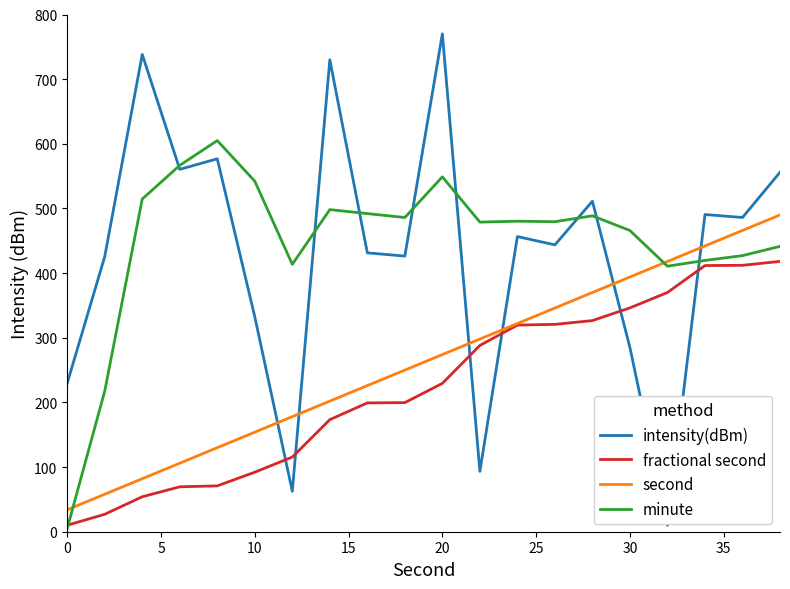

Which series has the widest spread of values?

intensity(dBm)